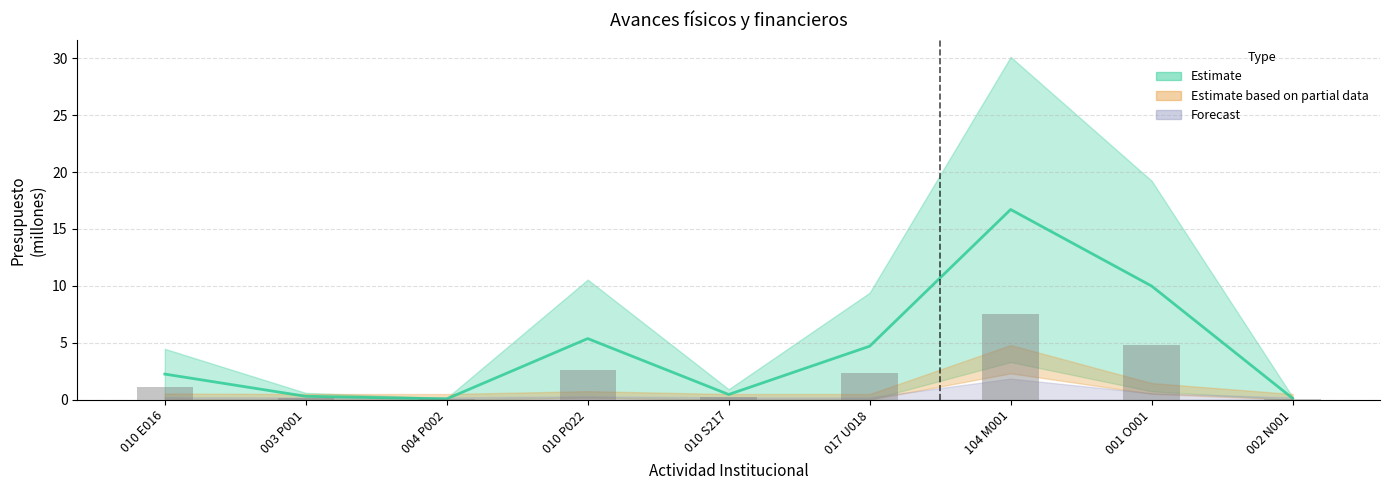

What is the average value?

2.1